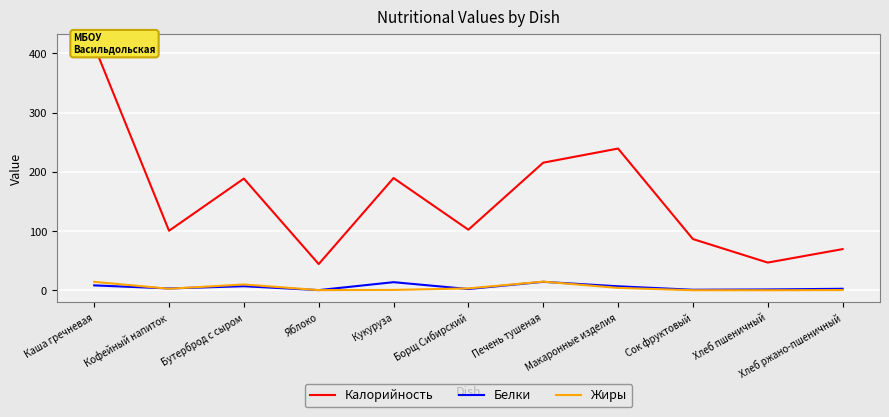

What is the spread (max minus min) of values at Хлеб ржано-пшеничный?

69.1